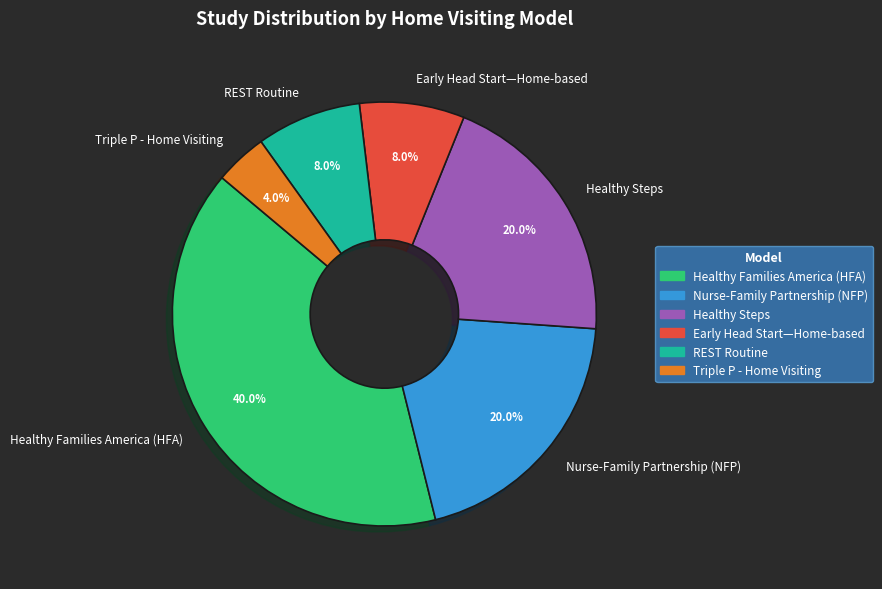

Is there any slice that represents more than half of the pie?

No